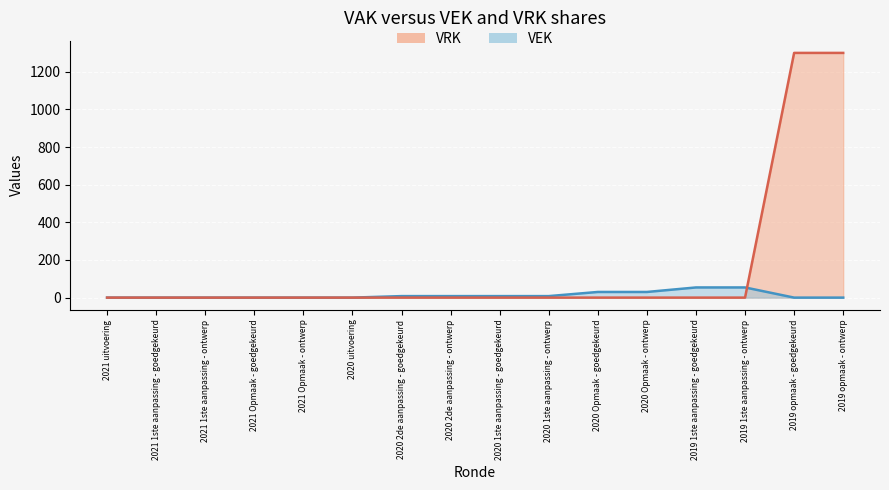

Is the value of VRK (line) at 2019 1ste aanpassing - ontwerp greater than the value of VEK (line) at 2020 uitvoering?

No